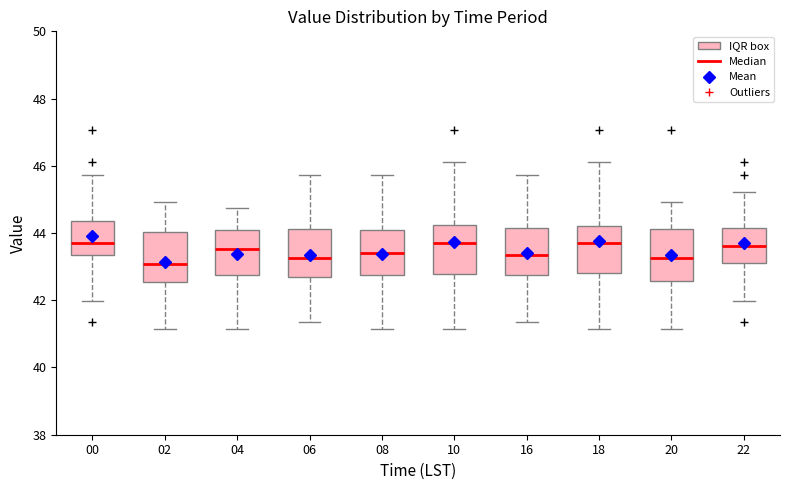

Reading left to right, read every box against the y-axis: the position of its median line, the range the box covers, and the ends of its whiskers. The values are not printed on the chart, so give them approximately, as read against the axis.

00: median 43.6, box 43.4 to 44.4, whiskers 42.0 to 45.8
02: median 43.0, box 42.6 to 44.0, whiskers 41.2 to 45.0
04: median 43.6, box 42.8 to 44.0, whiskers 41.2 to 44.8
06: median 43.2, box 42.6 to 44.2, whiskers 41.4 to 45.8
08: median 43.4, box 42.8 to 44.0, whiskers 41.2 to 45.8
10: median 43.6, box 42.8 to 44.2, whiskers 41.2 to 46.2
16: median 43.4, box 42.8 to 44.2, whiskers 41.4 to 45.8
18: median 43.6, box 42.8 to 44.2, whiskers 41.2 to 46.2
20: median 43.2, box 42.6 to 44.2, whiskers 41.2 to 45.0
22: median 43.6, box 43.2 to 44.2, whiskers 42.0 to 45.2